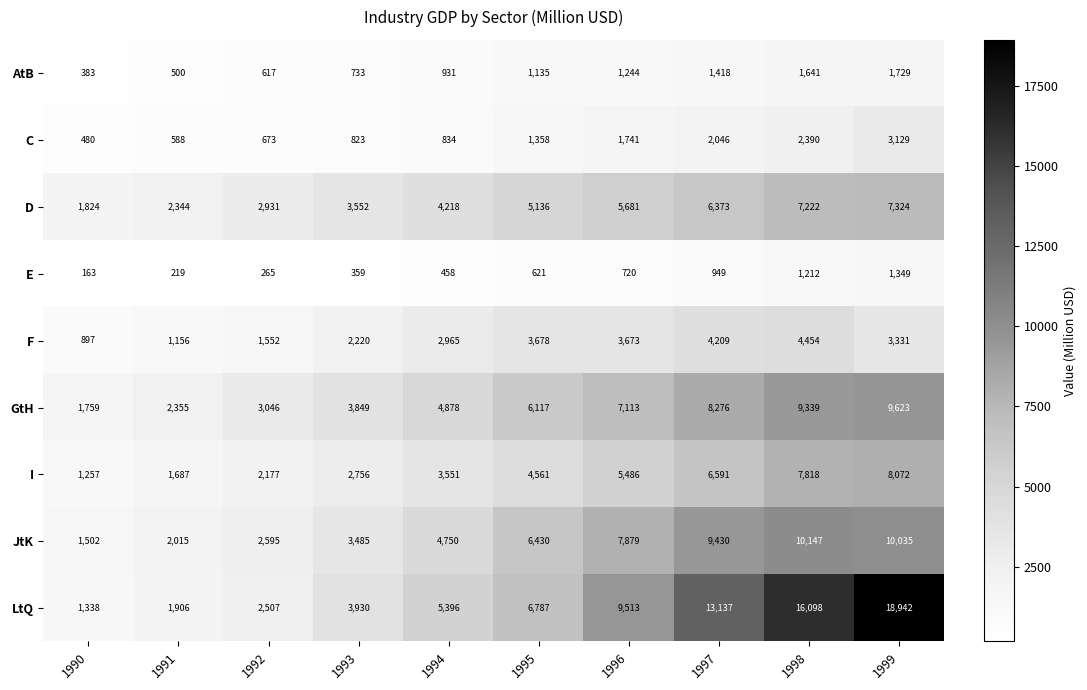

List the labels in order of C value, largest first.

1999, 1998, 1997, 1996, 1995, 1994, 1993, 1992, 1991, 1990